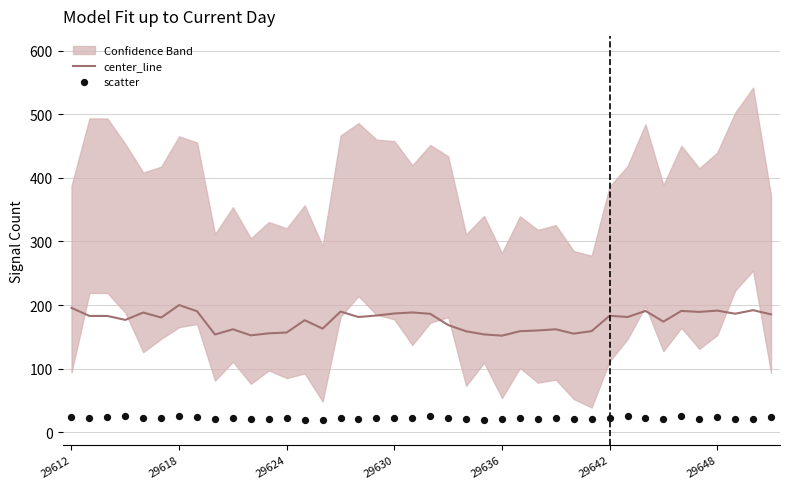

Which series has the largest total across all categories?

center_line